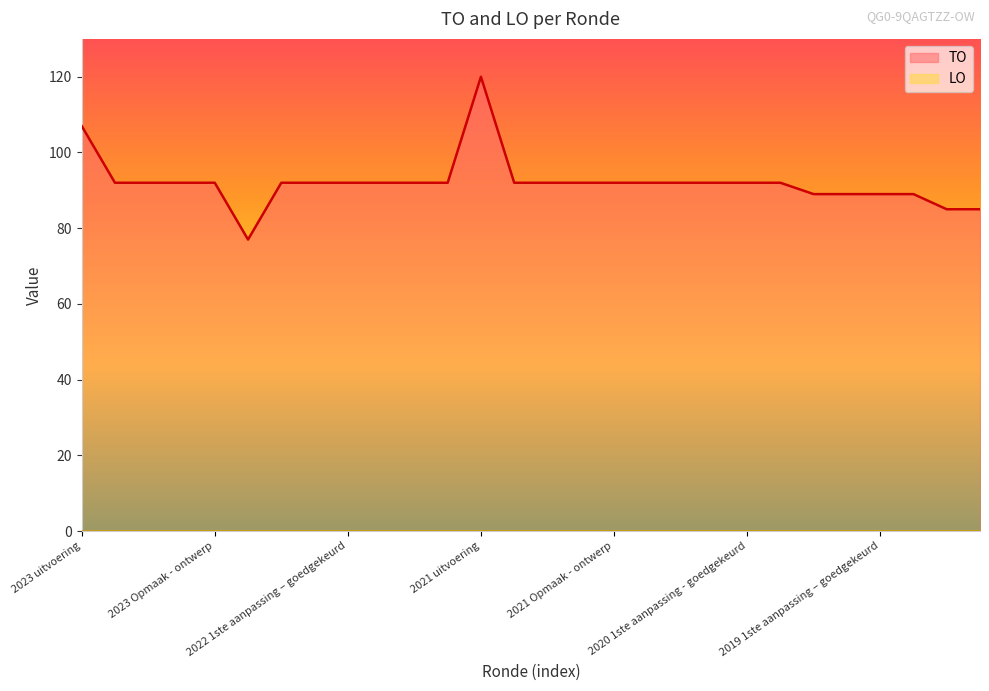

What is the greatest value displayed?

120